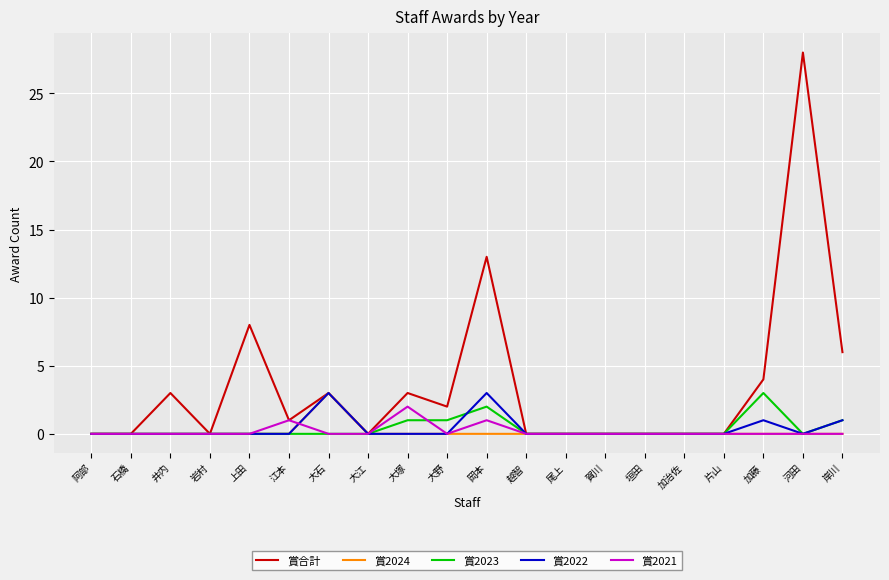

Which series has the largest range (max minus min)?

賞合計